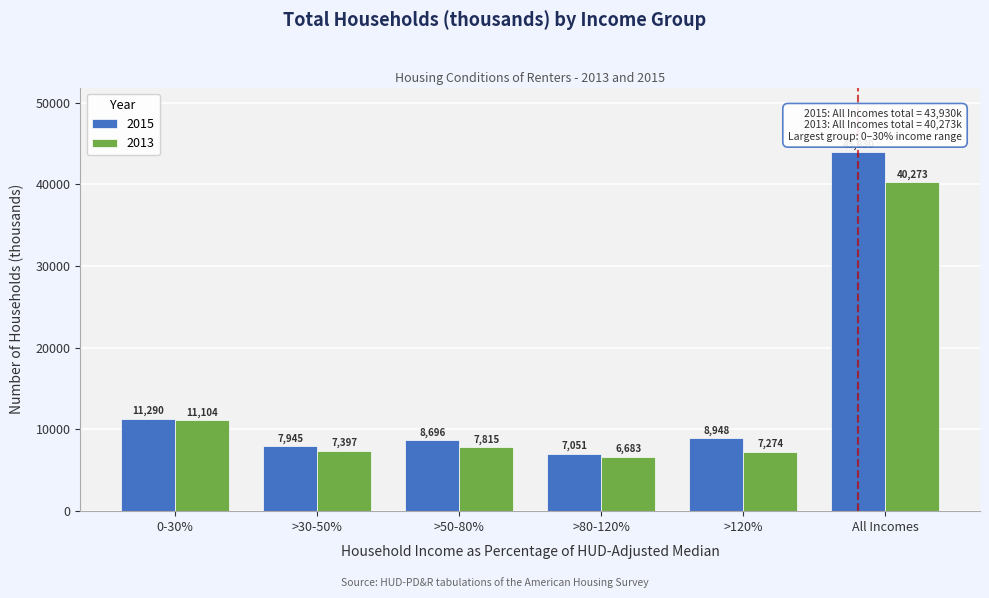

Reading left to right, what are all the values shown in this chart?

2015: 11290	7945	8696	7051	8948	43930
2013: 11104	7397	7815	6683	7274	40273